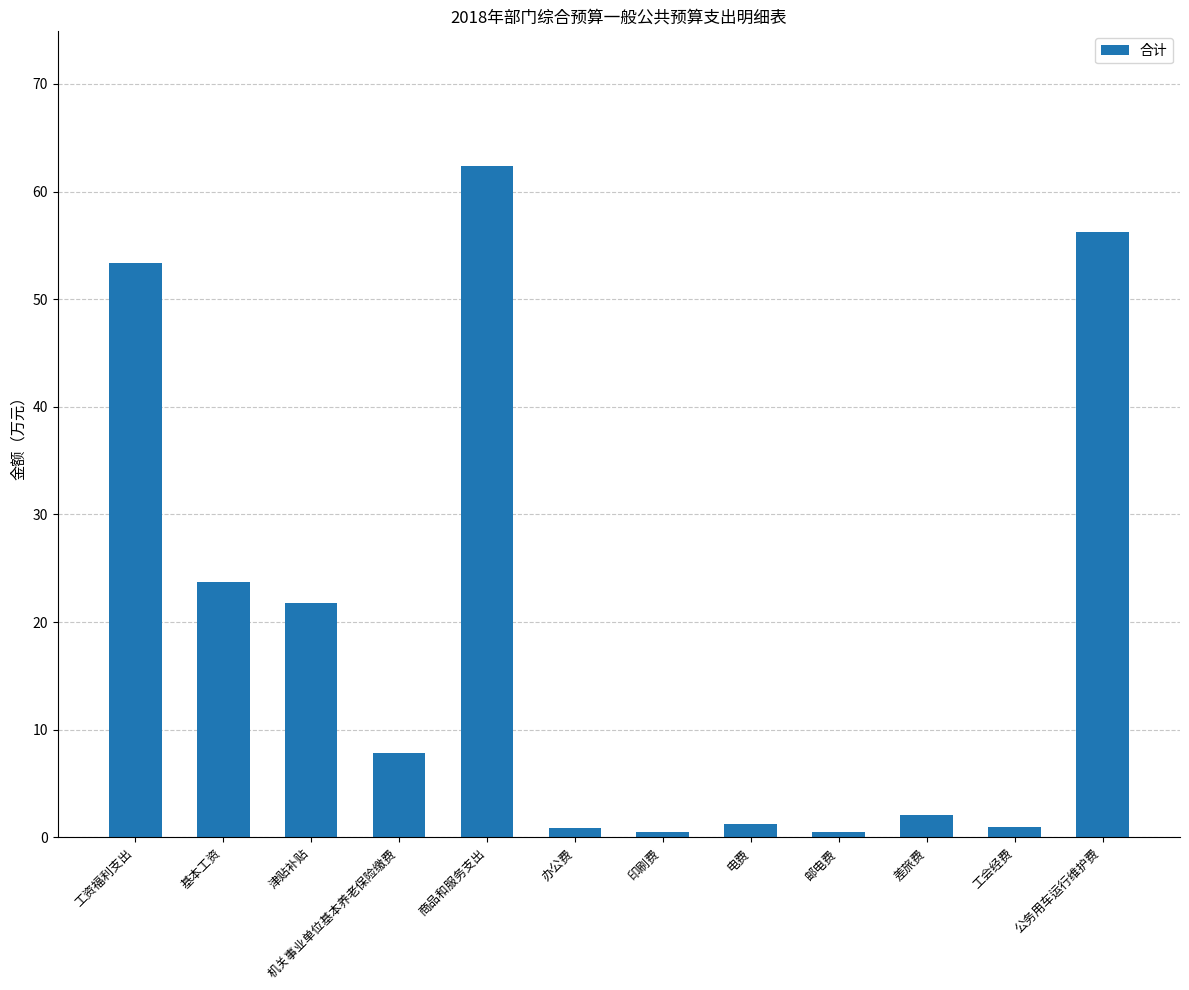

What is the difference between the maximum and second lowest values?

61.9